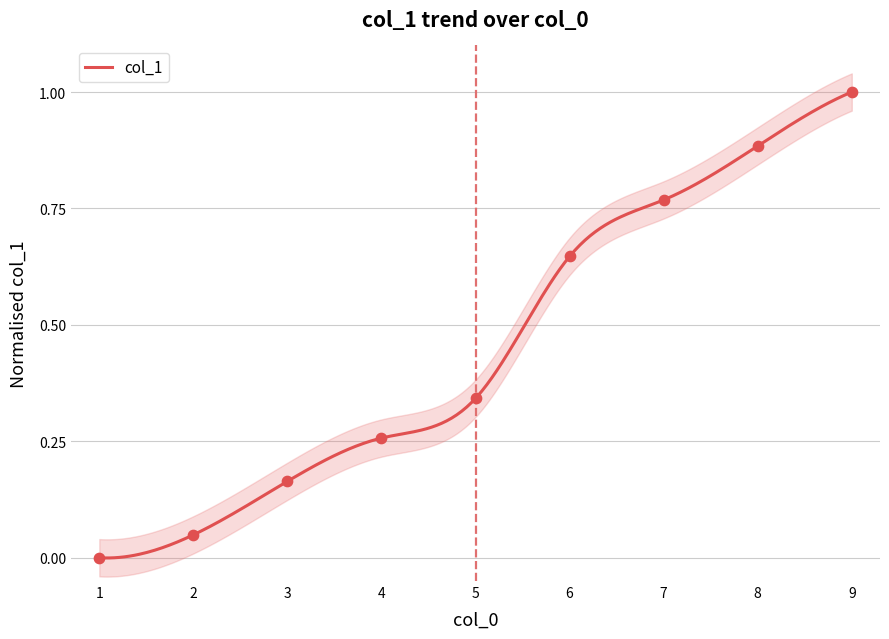

What is the change in value from 2 to 8?

+0.8